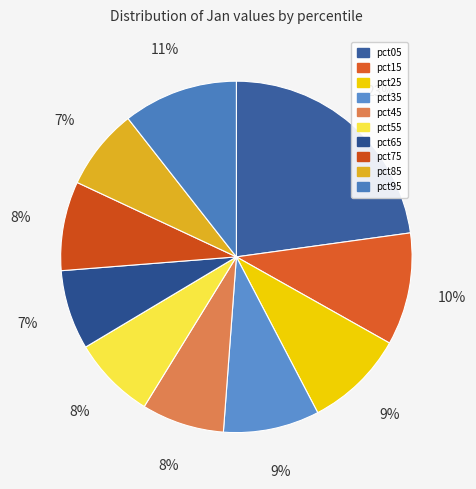

Is the sum of pct25 and pct05 greater than half?

No